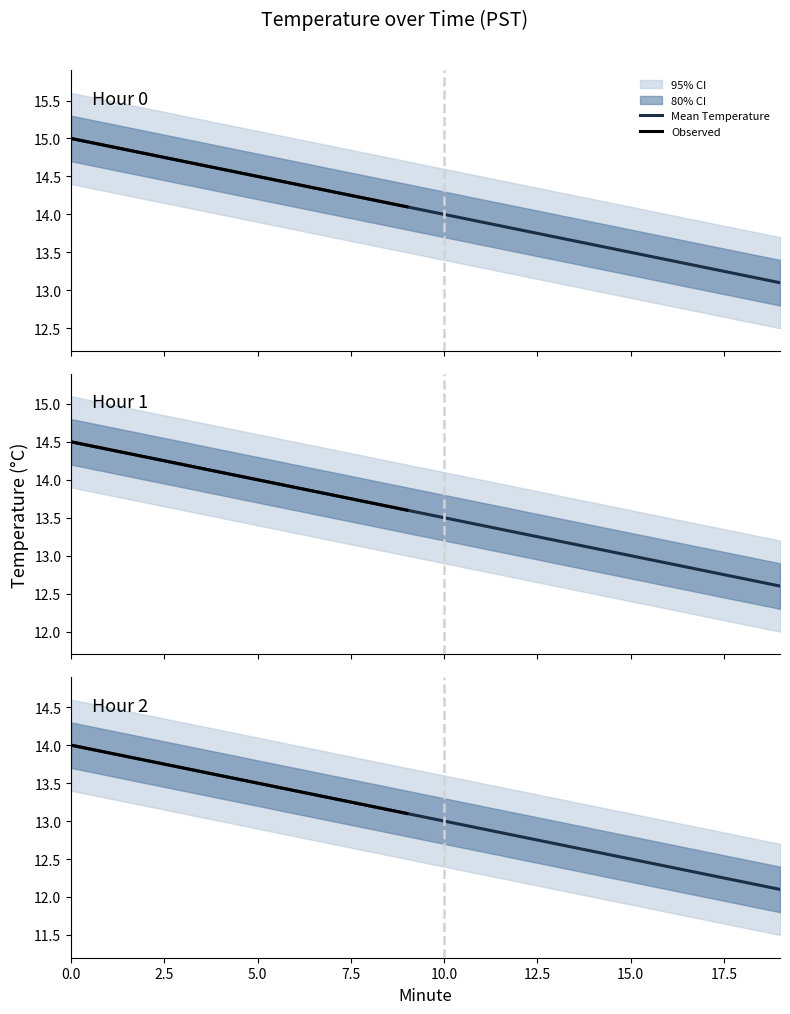

Between 5 and 14, which is larger?

5